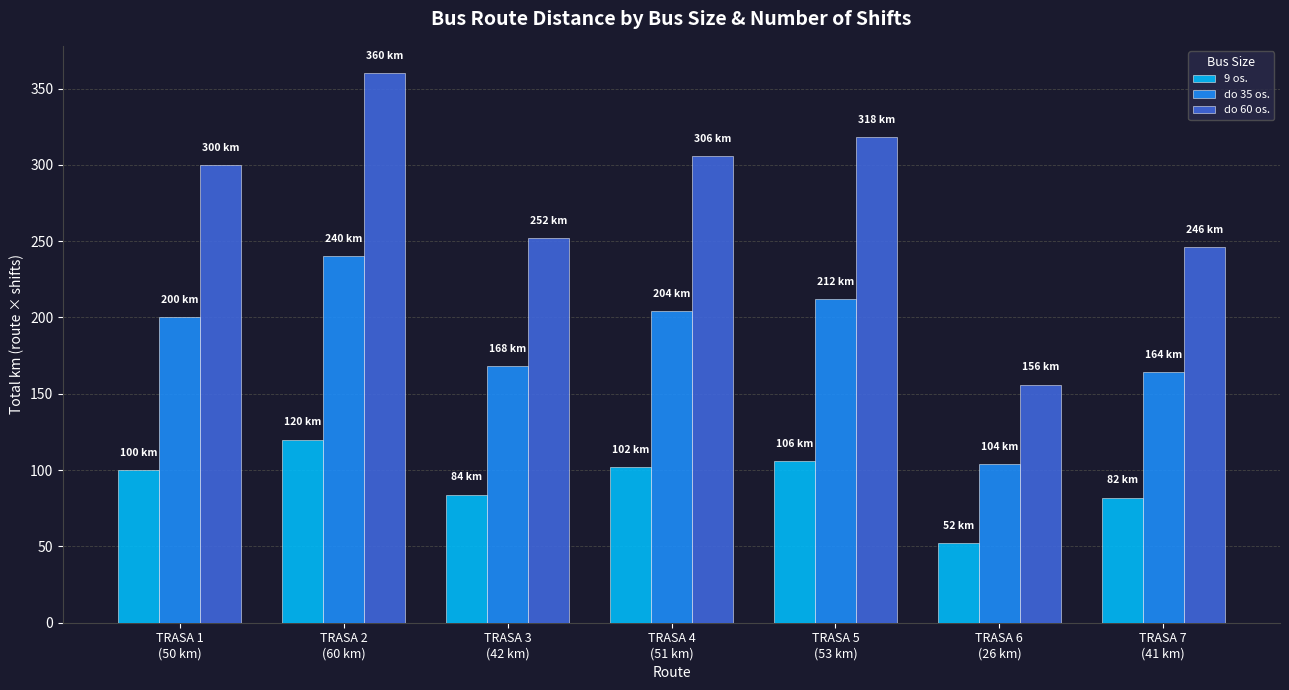

What is the difference between the maximum and minimum values in the do 60 os. series?

204